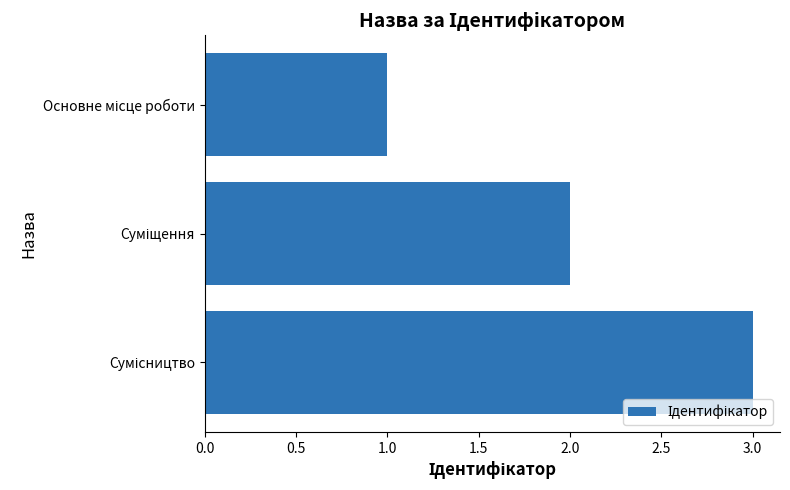

What is the greatest value displayed?

3